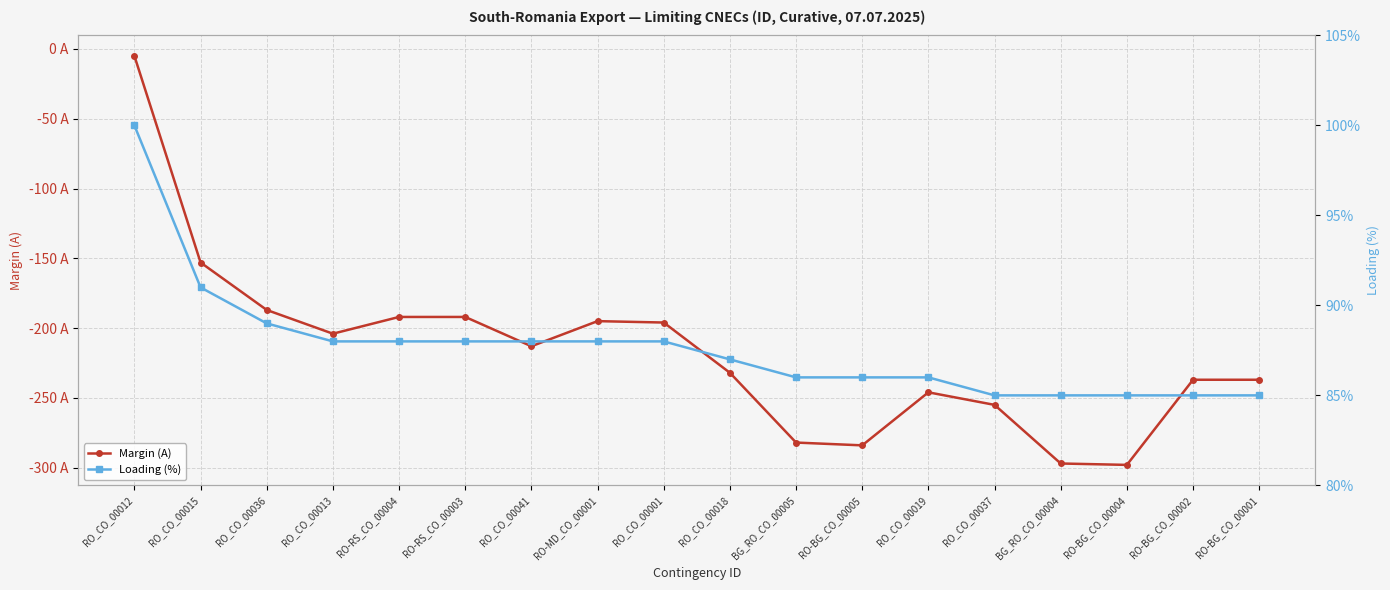

How many lines are shown in the chart?

2